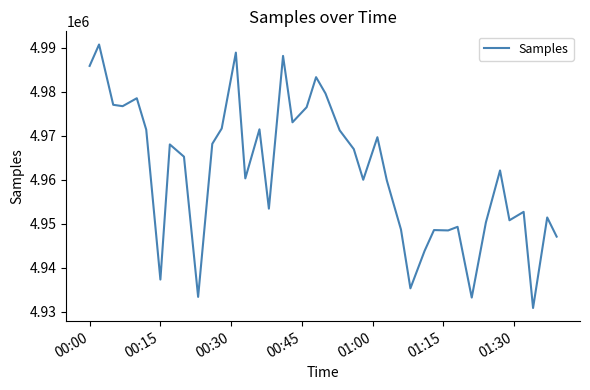

What is the smallest value displayed?

4930887